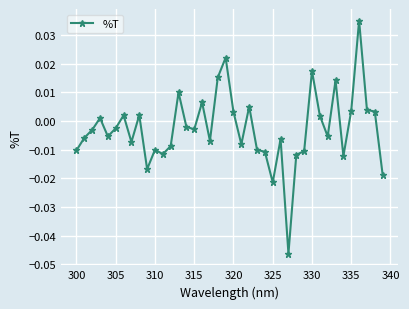

True or false: the data has more than 1 interior local peaks.

True